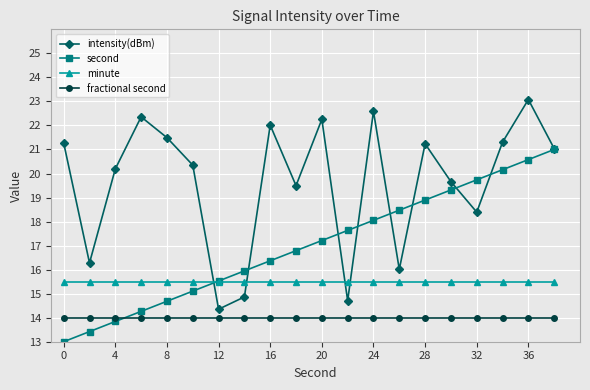

What is the highest value of the fractional second series?

14.0